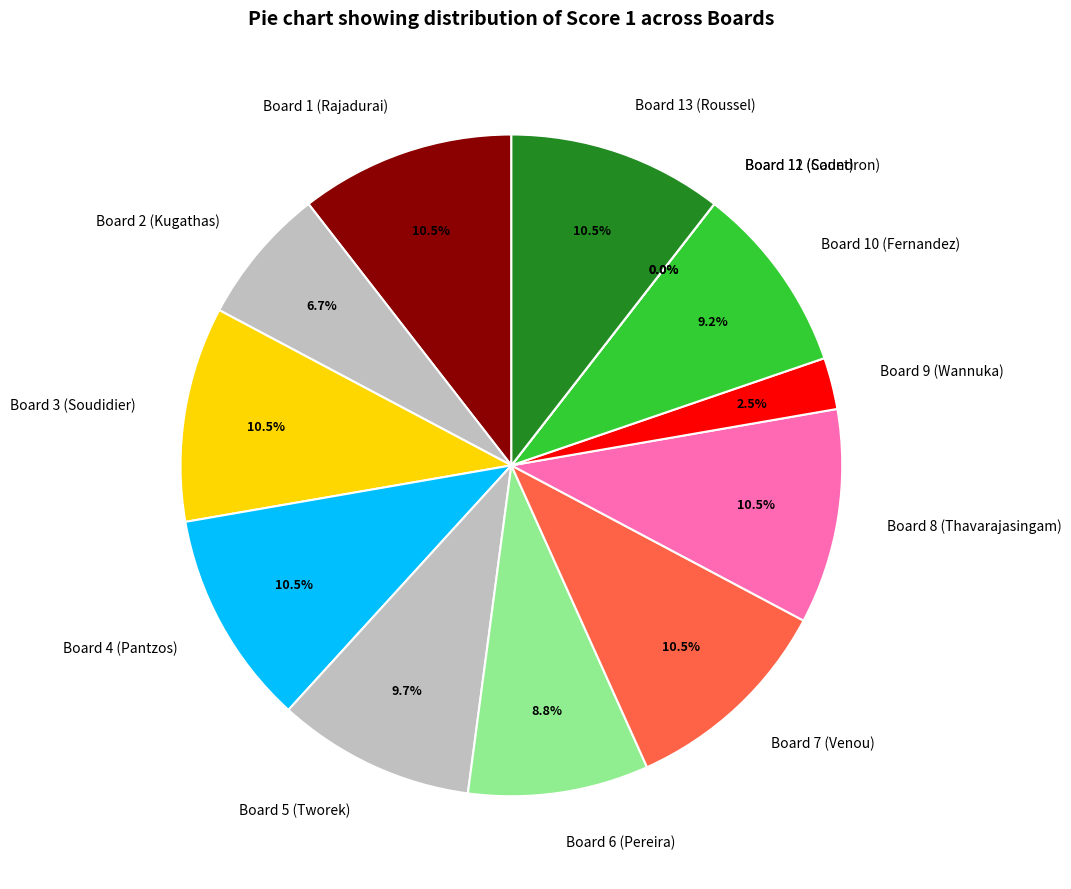

Does any single category account for the majority?

No